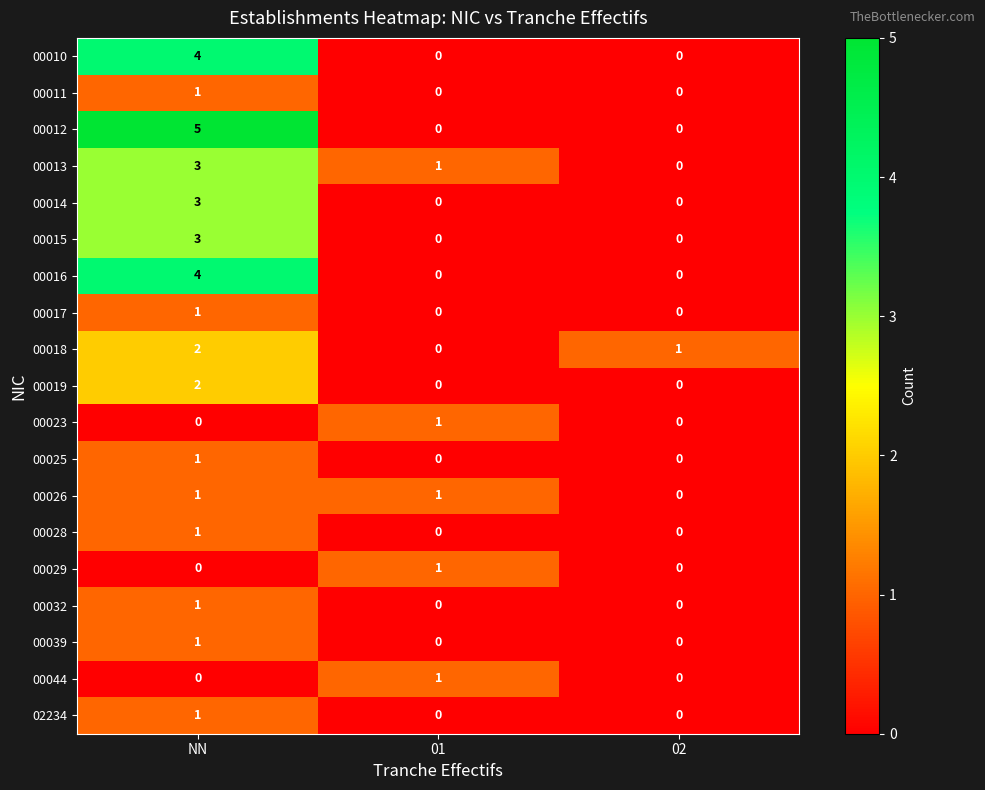

True or false: 00019 has a value of -1 at 01.

False